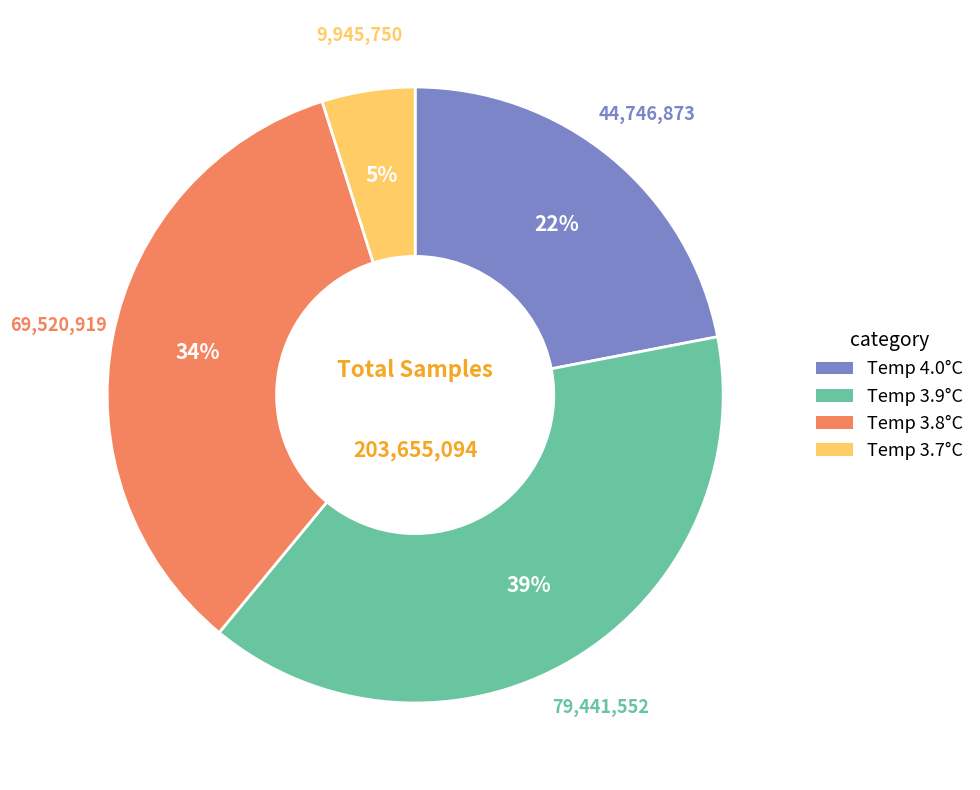

Rank the categories by value from highest to lowest.

Temp 3.9°C, Temp 3.8°C, Temp 4.0°C, Temp 3.7°C